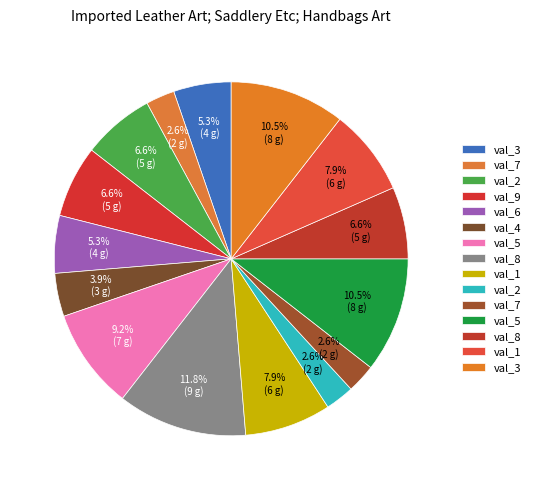

Count the number of slices in the pie.

15